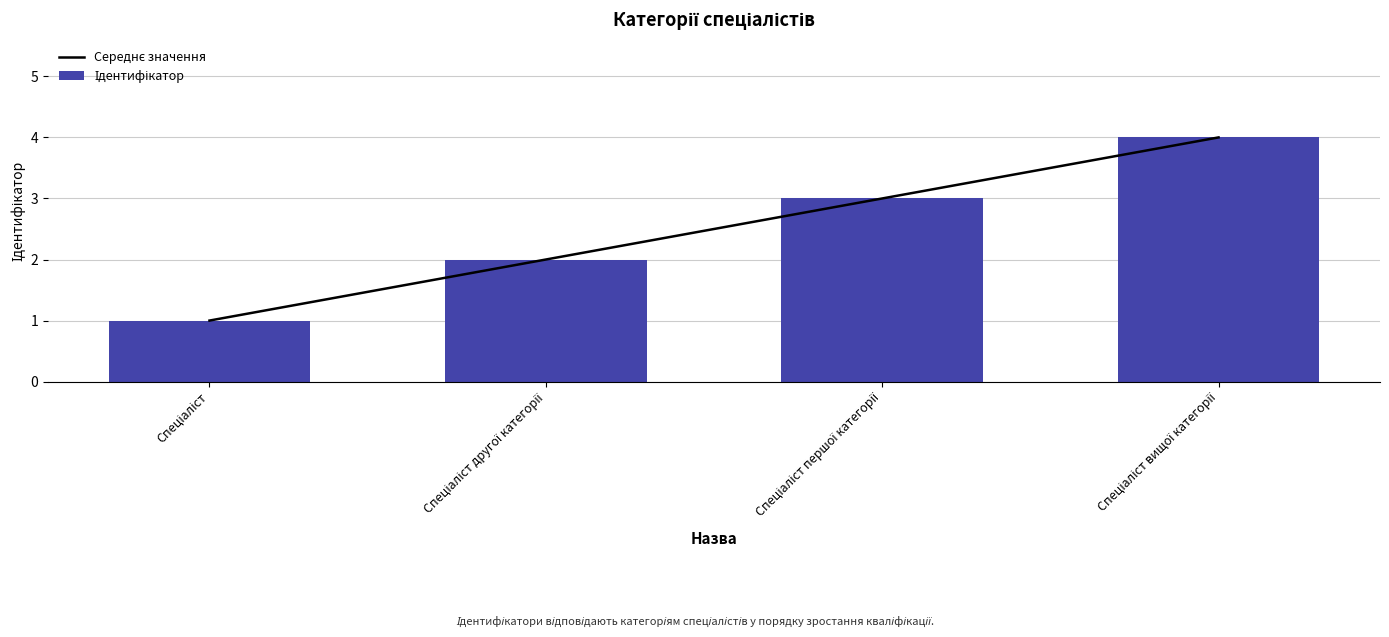

Are the bars horizontal?

No